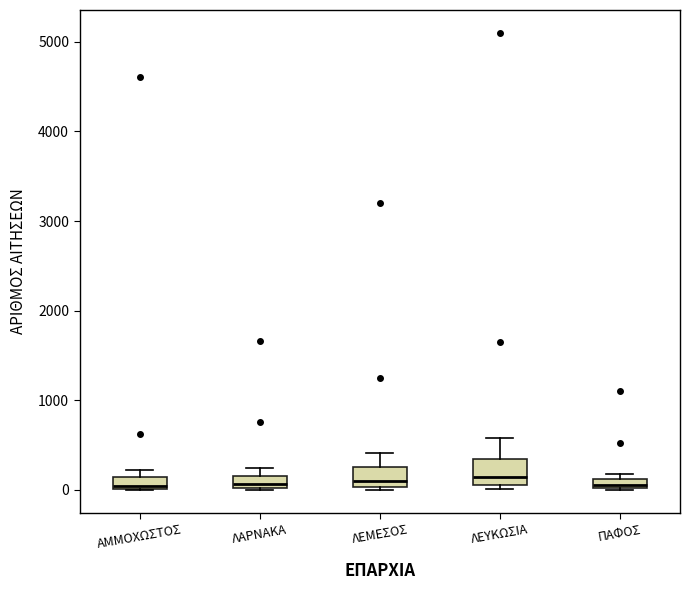

Where does the upper whisker of the box for ΛΕΥΚΩΣΙΑ end on the y-axis? The values are not printed on the chart, so give them approximately, as read against the axis.

600